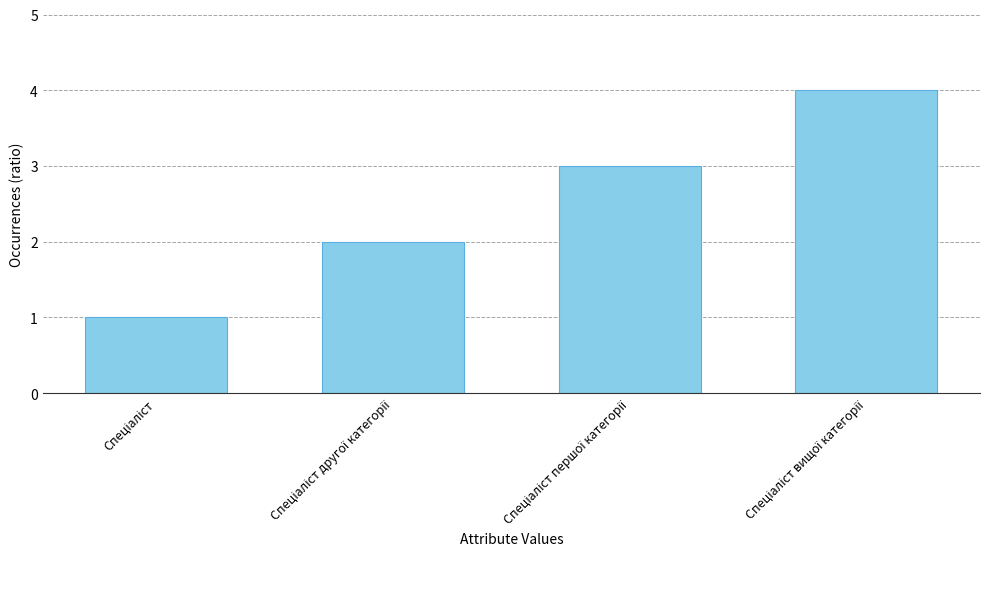

How many values are below 3?

2